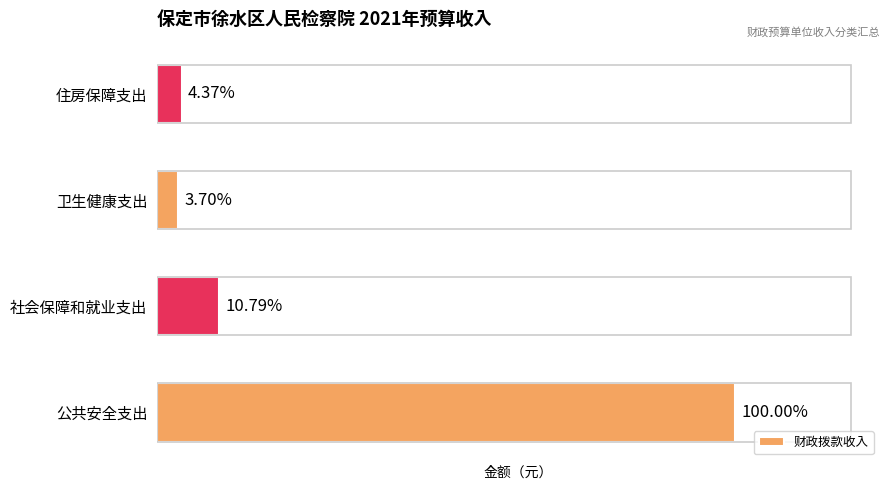

What is the difference between the maximum and second lowest values?

9893000